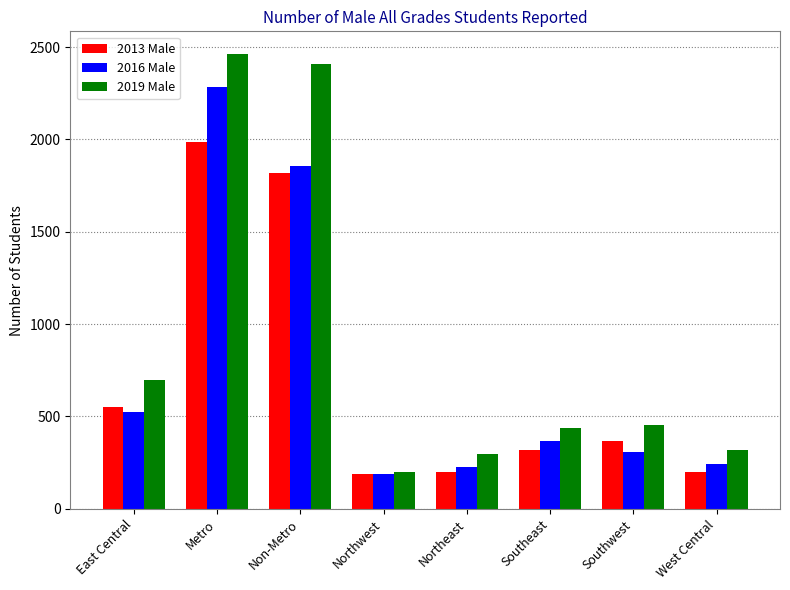

Which series has the largest total across all categories?

2019 Male